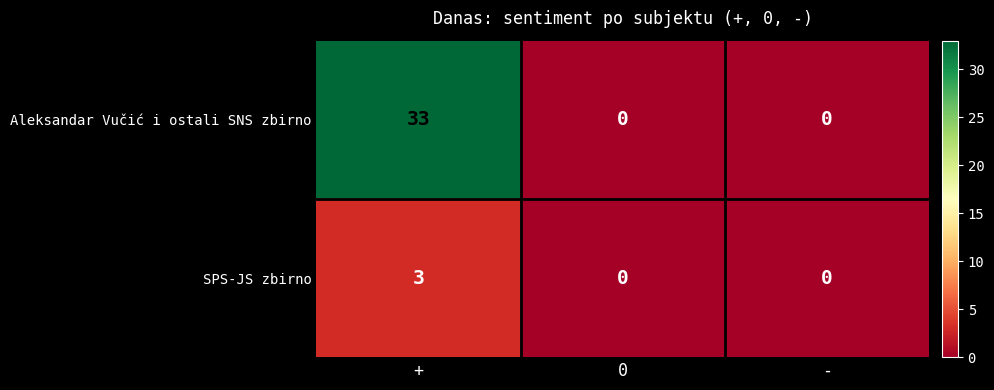

Is it true that Aleksandar Vučić i ostali SNS zbirno equals 33 at +?

True